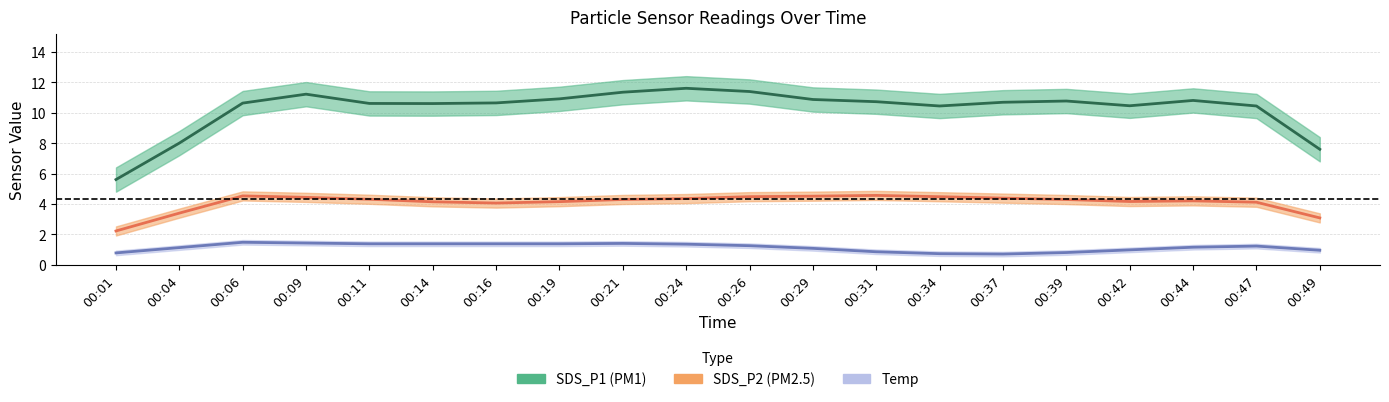

What are all the series names shown in the legend?

SDS_P1, SDS_P2, Temp